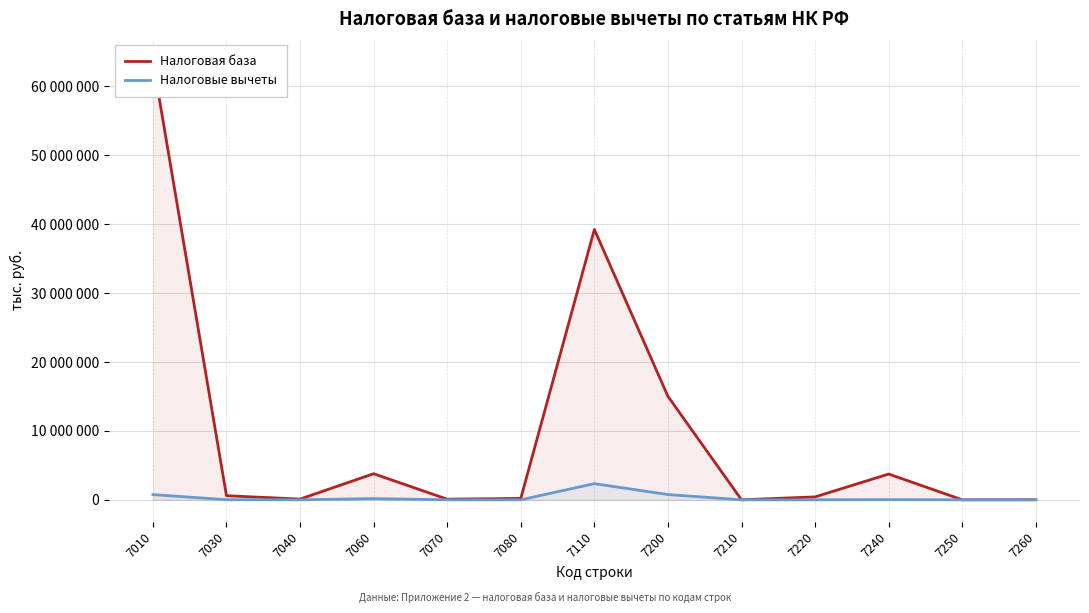

How many values in Налоговые вычеты are above zero?

6